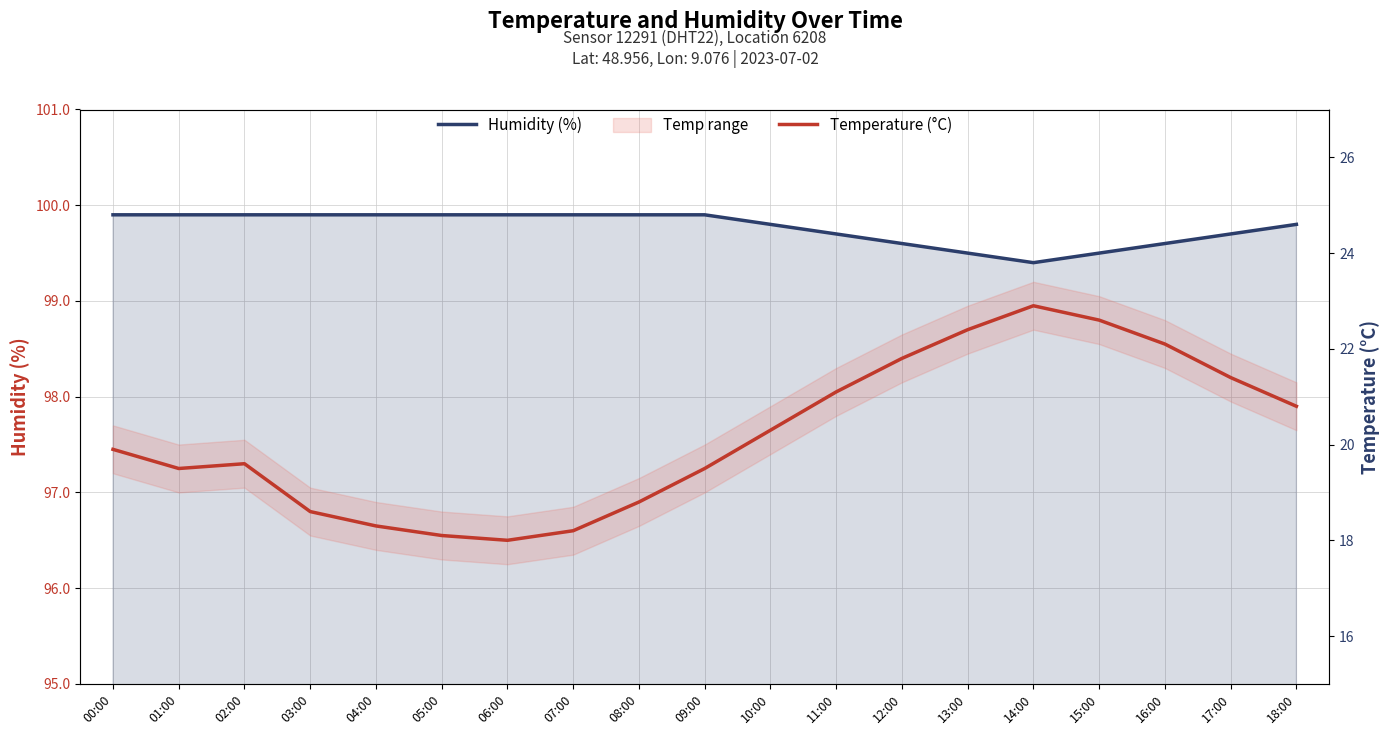

True or false: Humidity (%) has a value of 52.0 at 12:00.

False